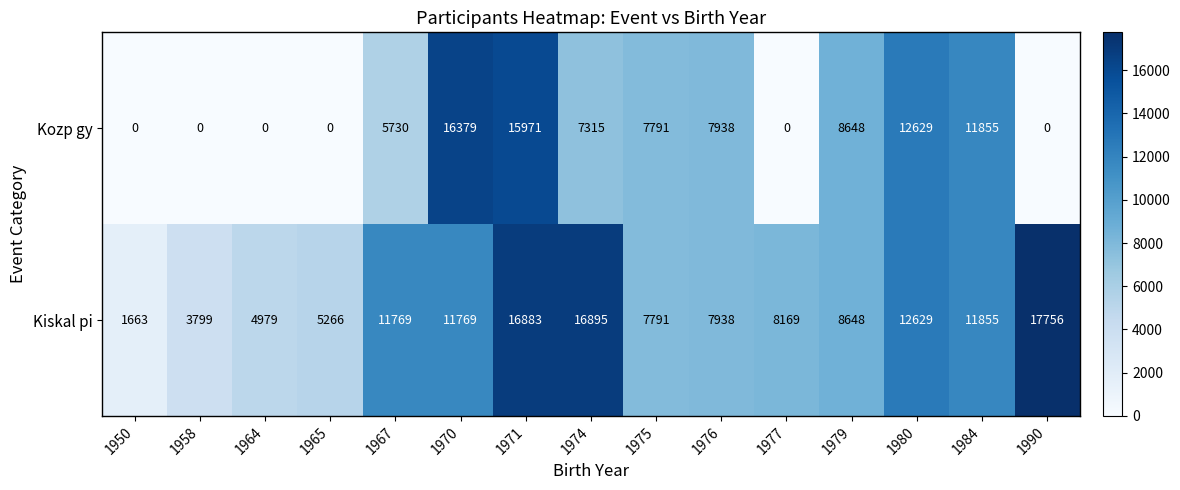

At which label does Kiskal pi reach its minimum?

1950